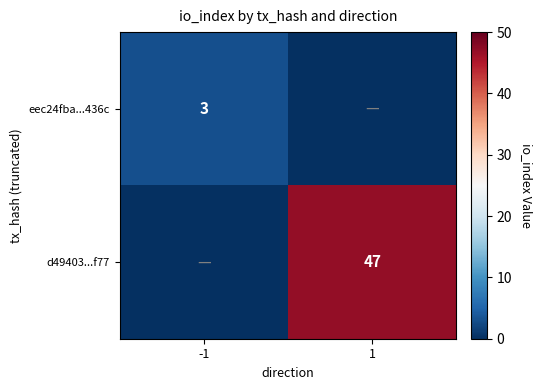

The eec24fba...436c series shows 3 at -1. True or false?

True